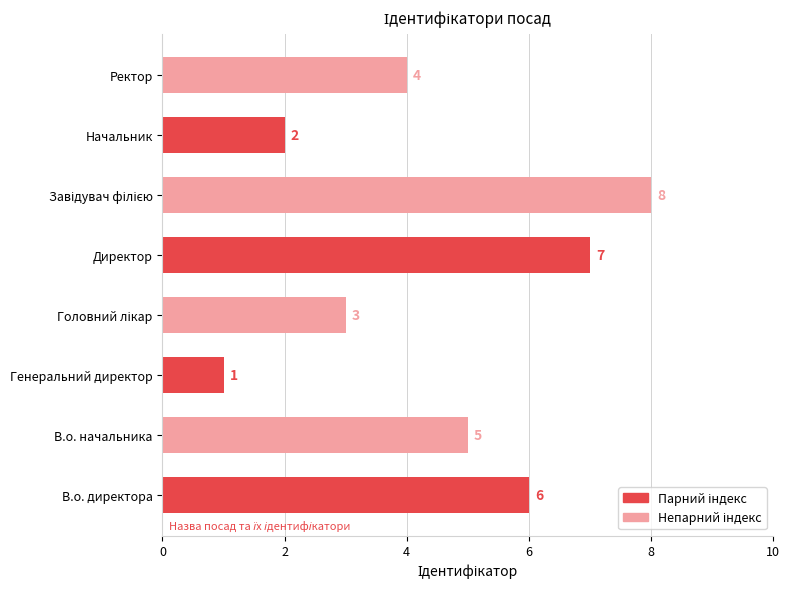

What is the smallest value displayed?

1